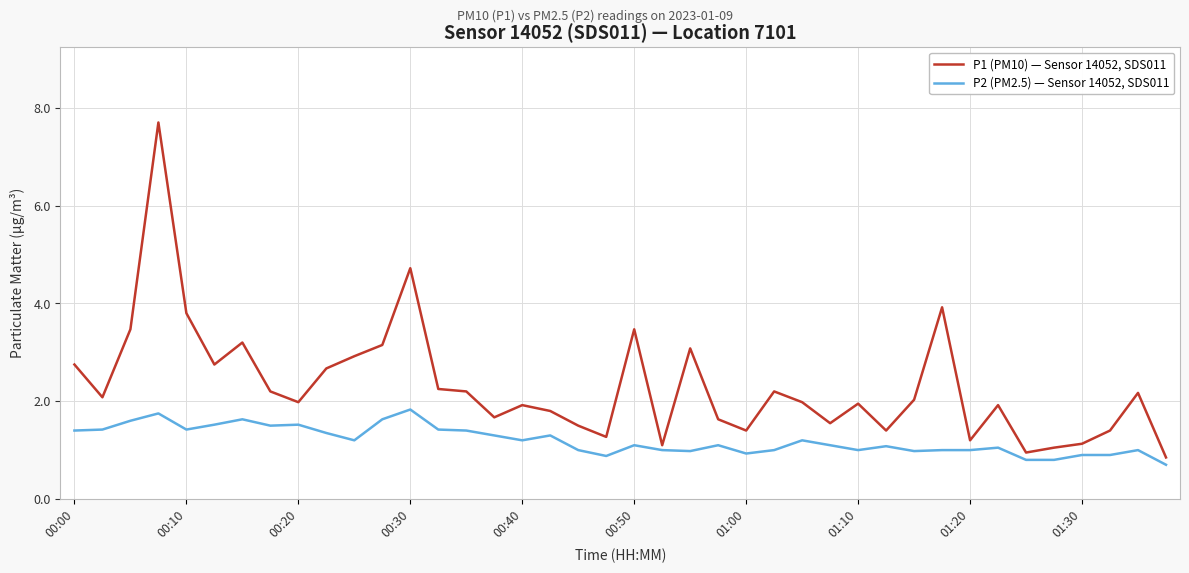

Which series has the largest total across all categories?

P1 (PM10) — Sensor 14052, SDS011